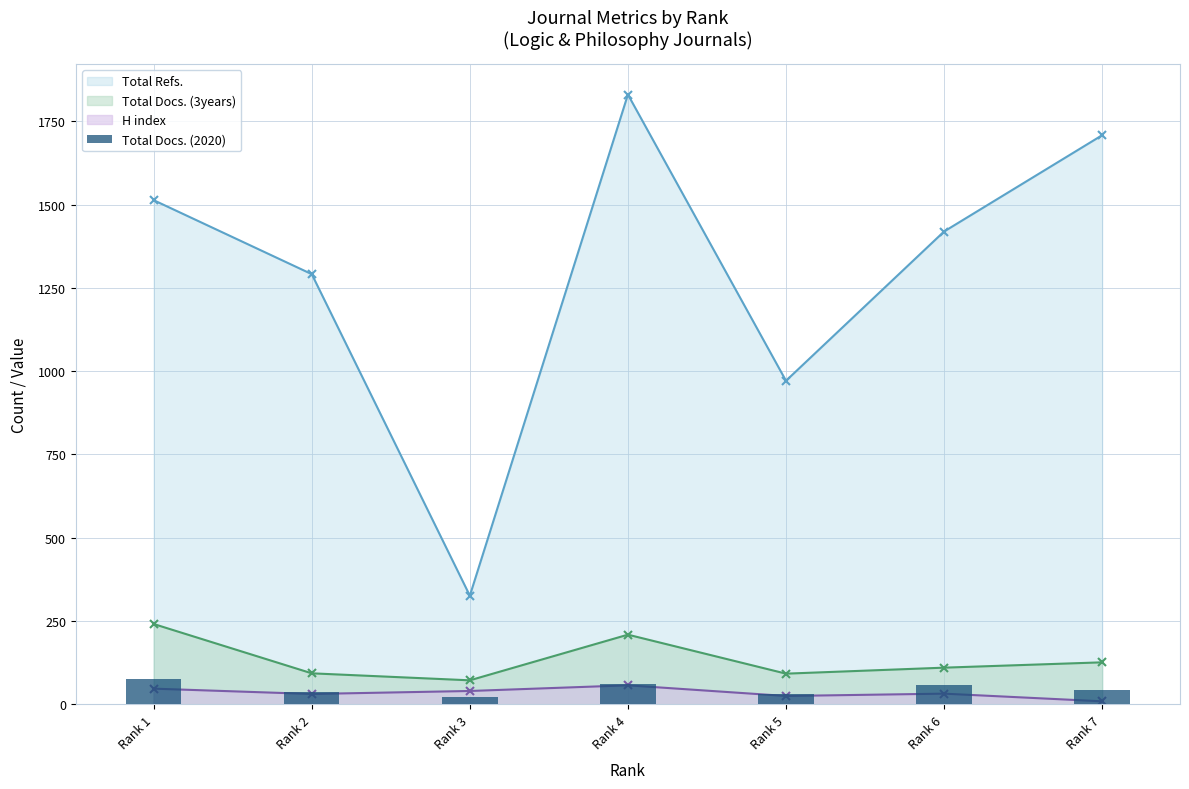

Does the chart contain any negative values?

No